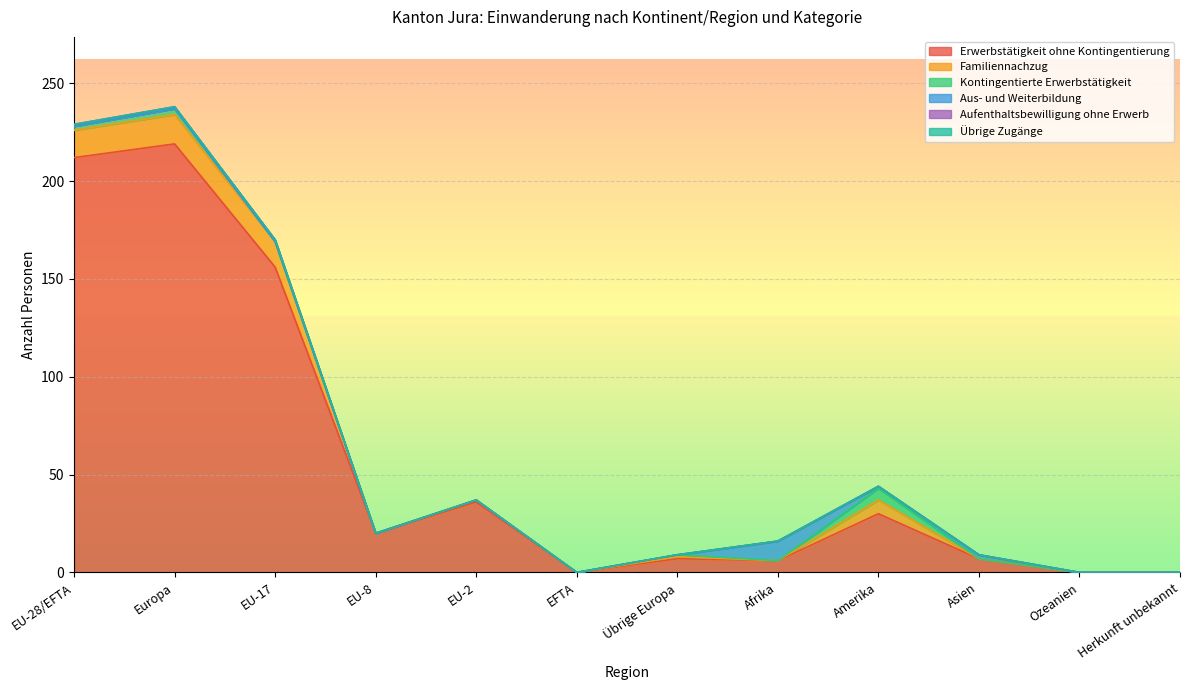

What is the sum of all Familiennachzug values?

51